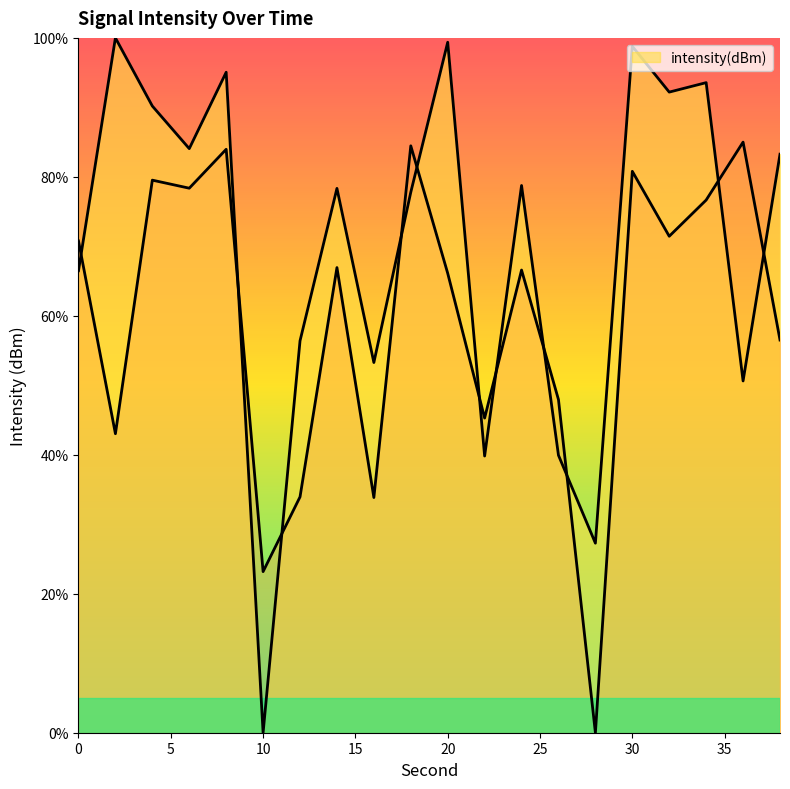

Is it true that the value at 12 is 56.4?

True